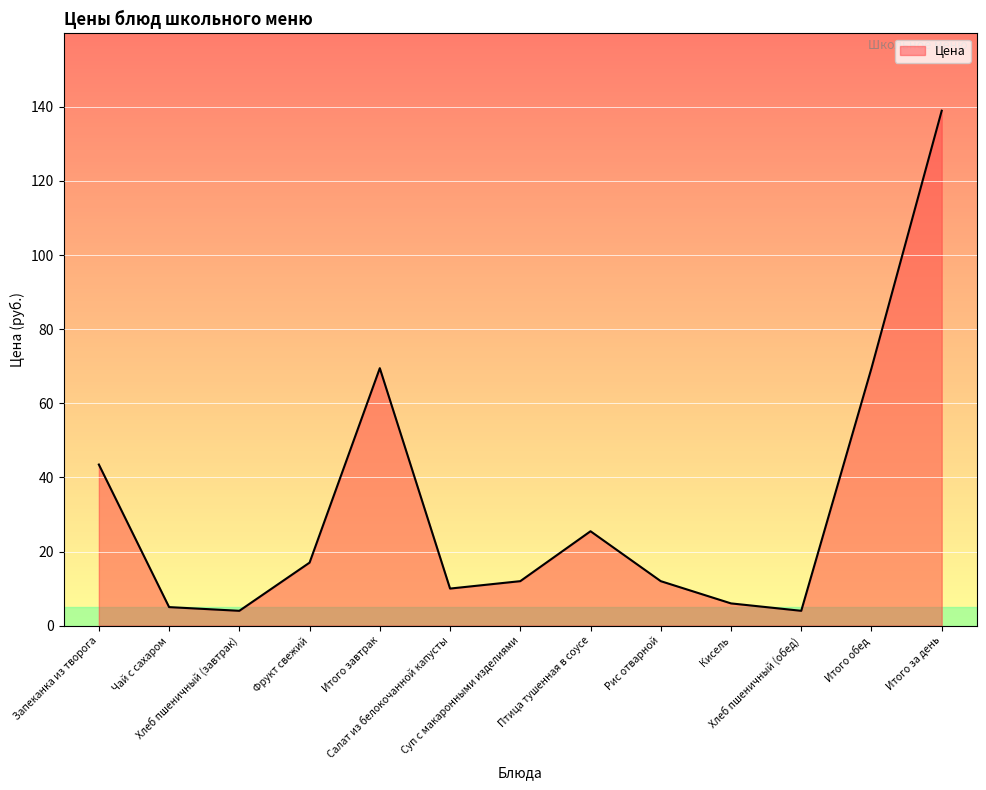

What is the sum of all values?

416.8